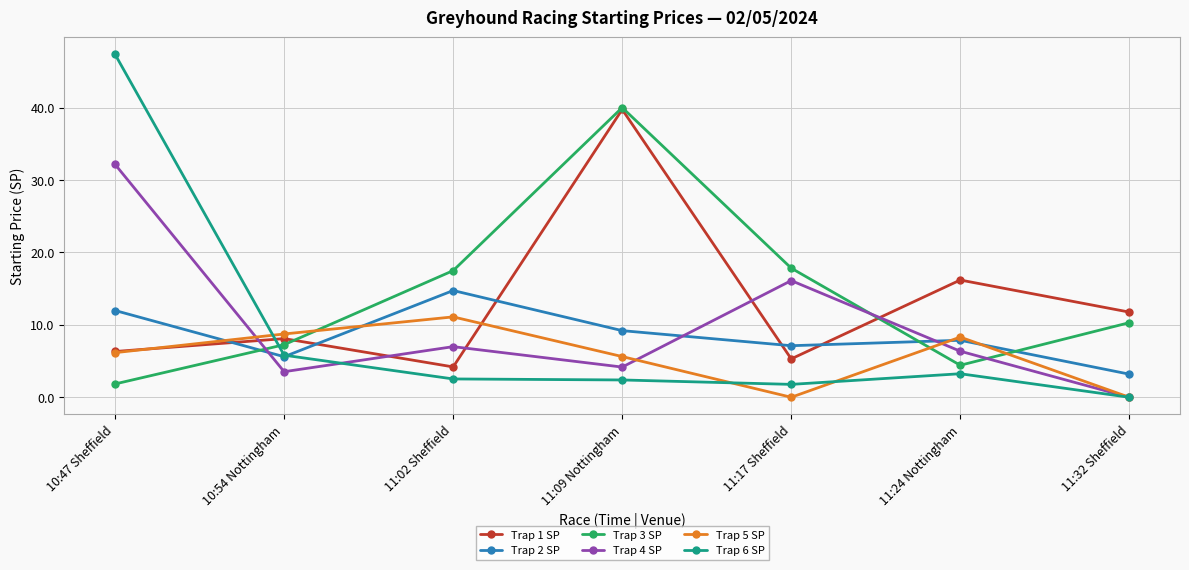

At which label does Trap 3 SP first exceed 10?

11:02 Sheffield